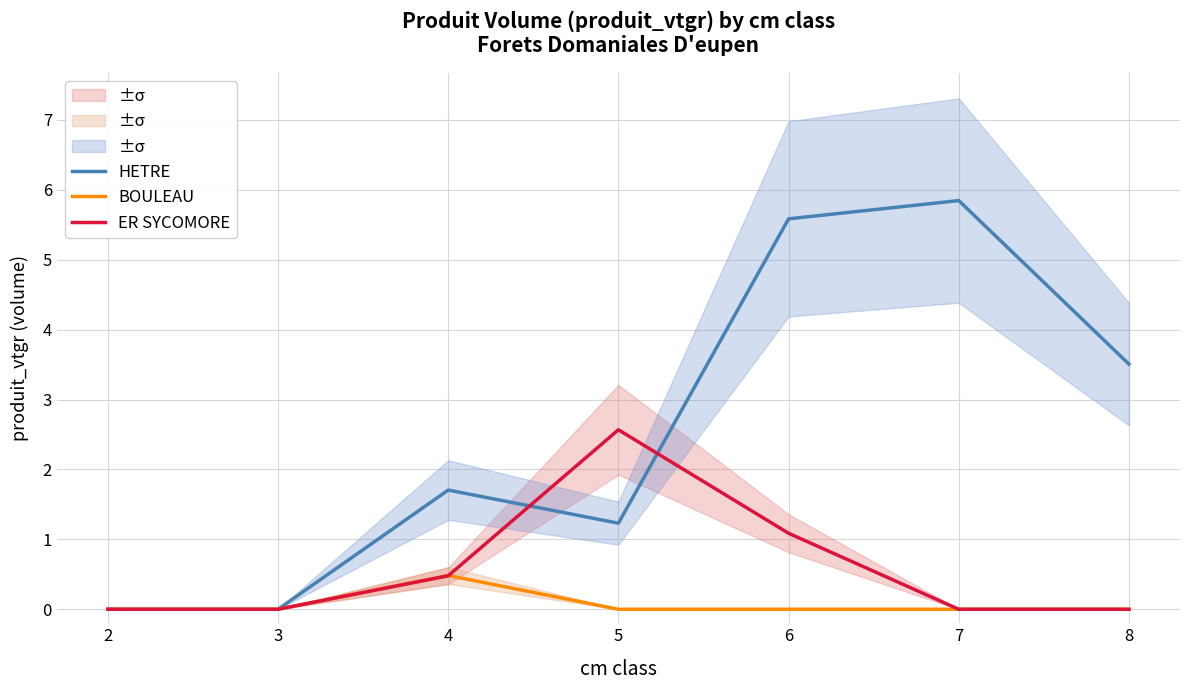

What is the maximum value shown in the chart?

5.8